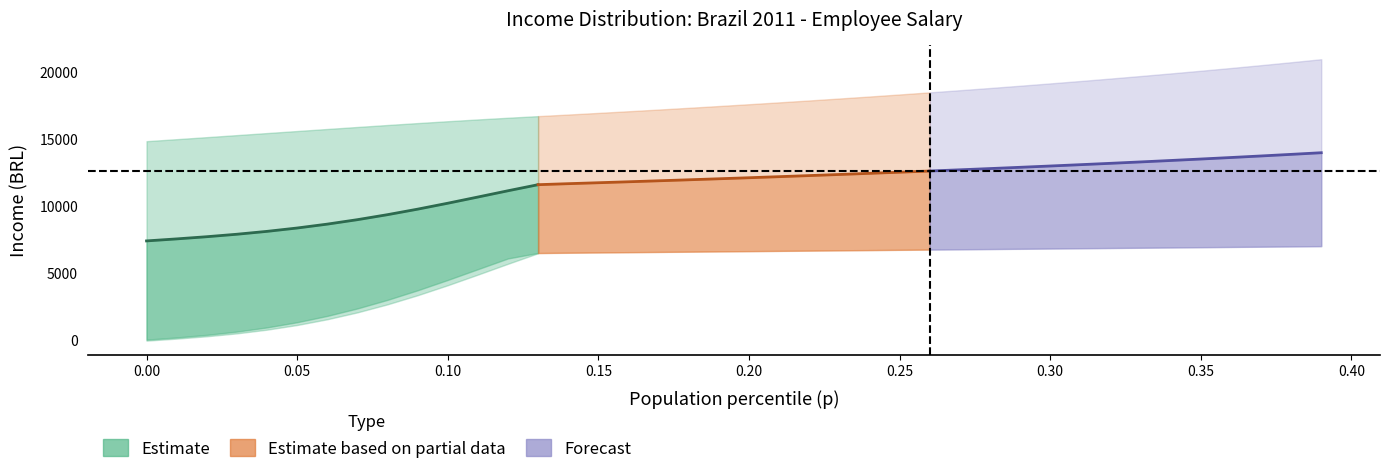

What is the label of the 10th point from the right?

0.3